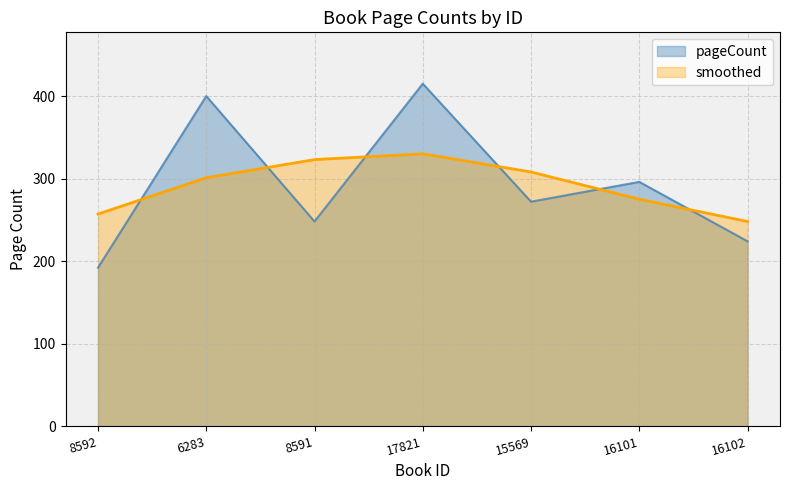

What is the label of the 6th point from the left?

16101